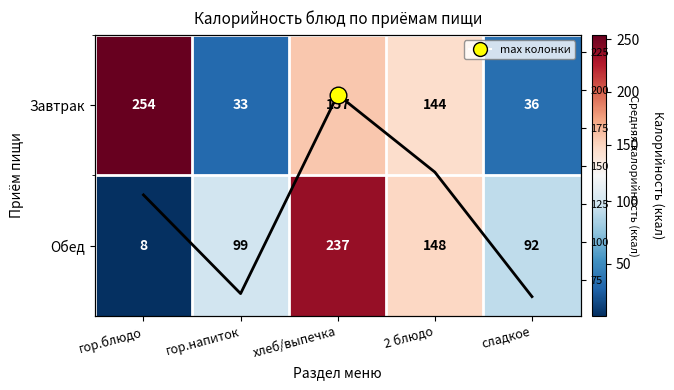

Read the Завтрак value at хлеб/выпечка.

157